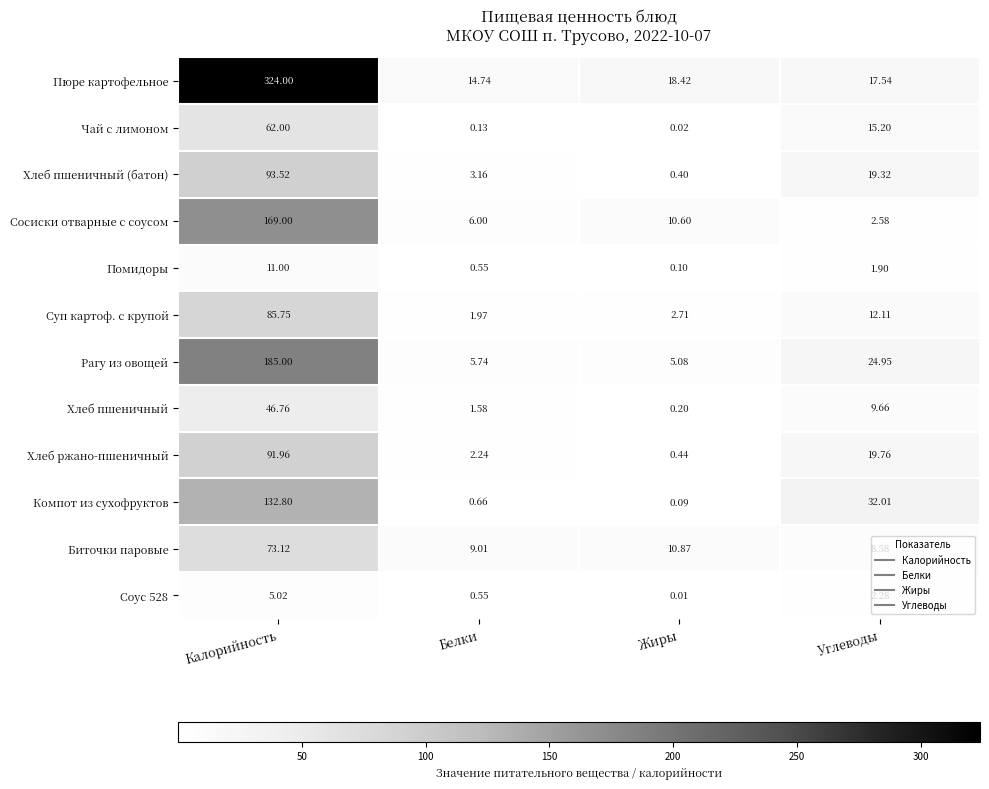

How many distinct data groups are displayed?

12